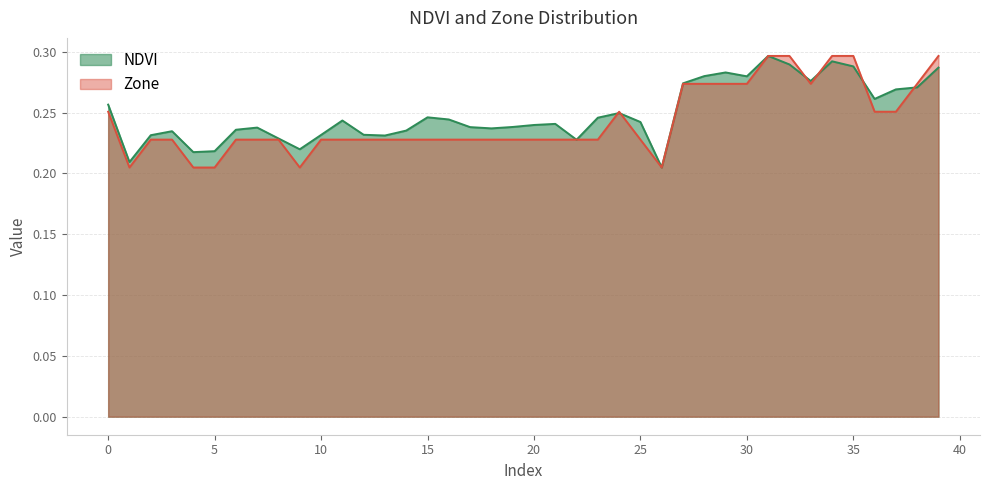

At which label is Zone closest to 0?

1